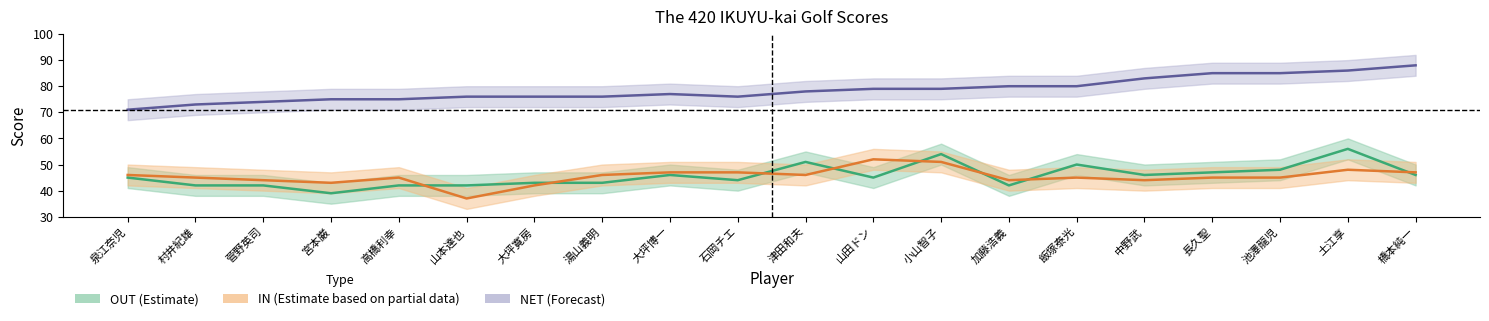

Where is the first local maximum for IN?

高橋利幸